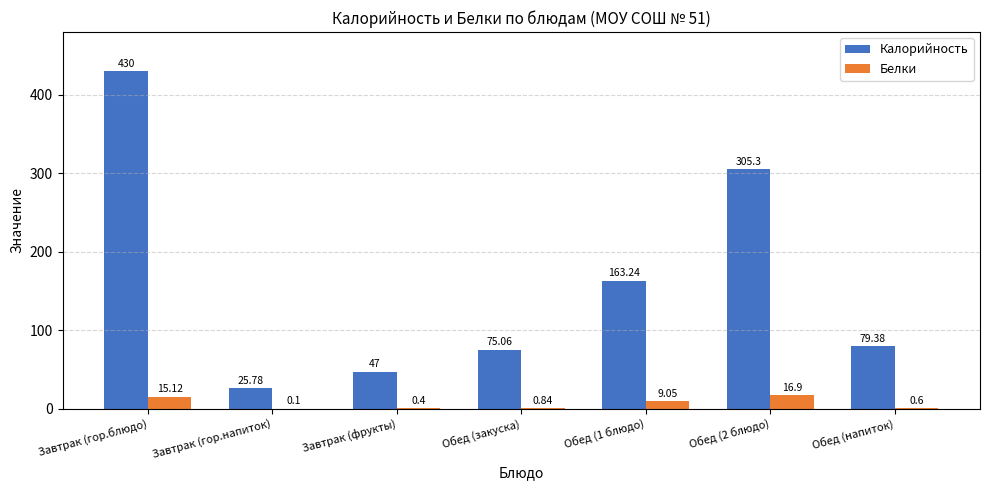

Which category has the highest value in the Калорийность series?

Завтрак (гор.блюдо)